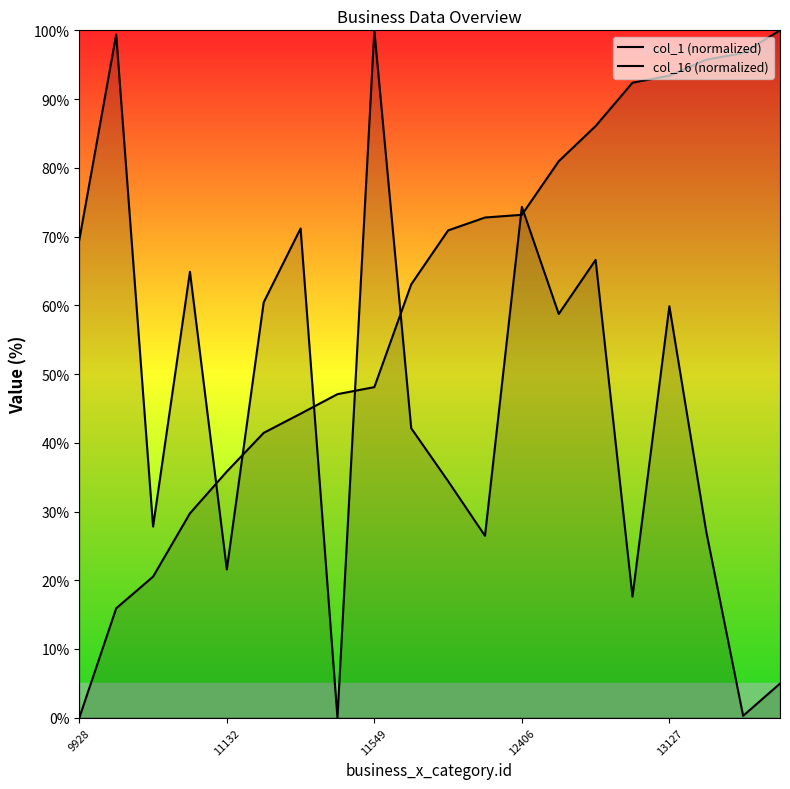

Between 11549 and 7, which series saw the biggest shift?

col_16 (normalized)